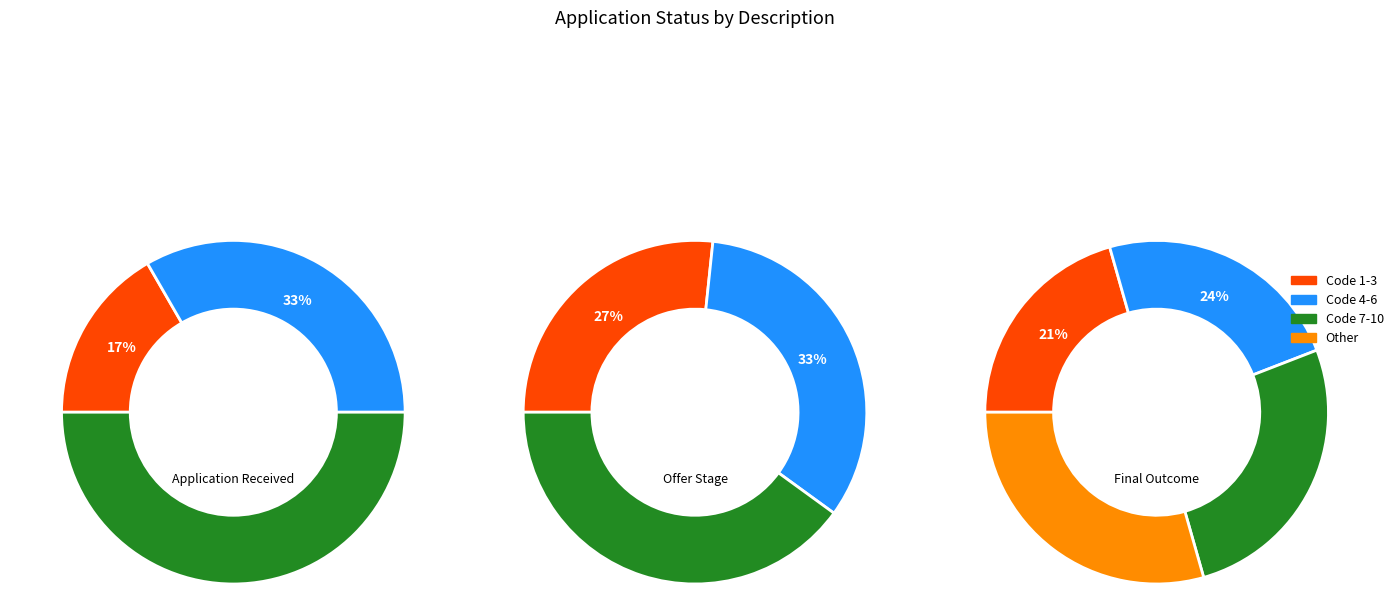

Which category has the smallest portion of the pie?

Application Received